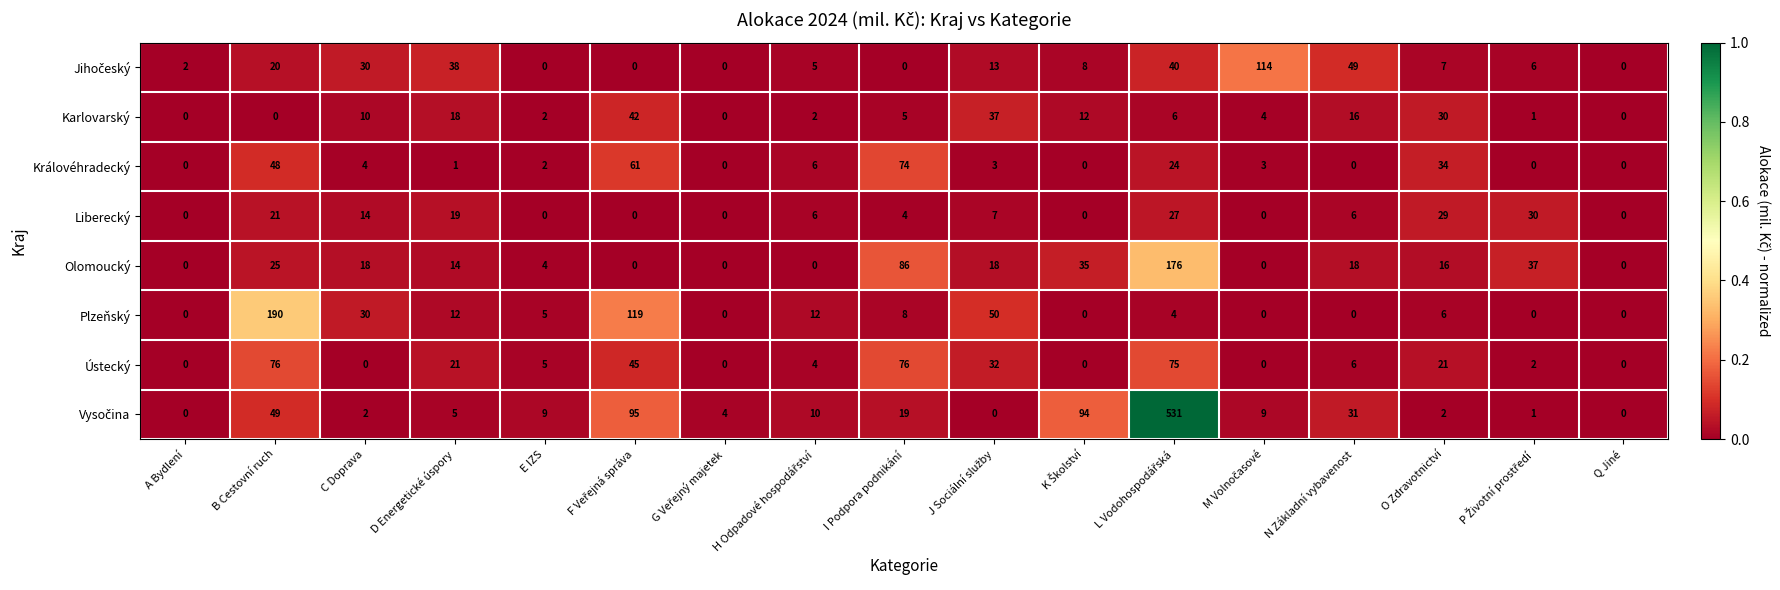

Is it true that Plzeňský equals 190 at B Cestovní ruch?

True